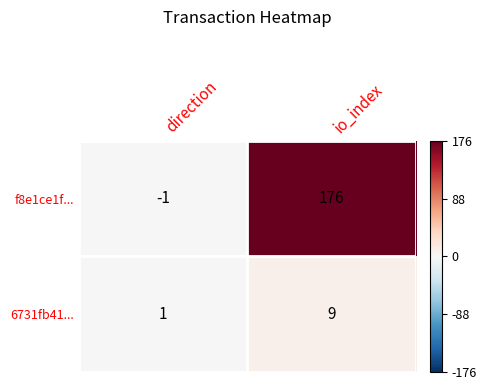

How many values in f8e1ce1f... are below zero?

1